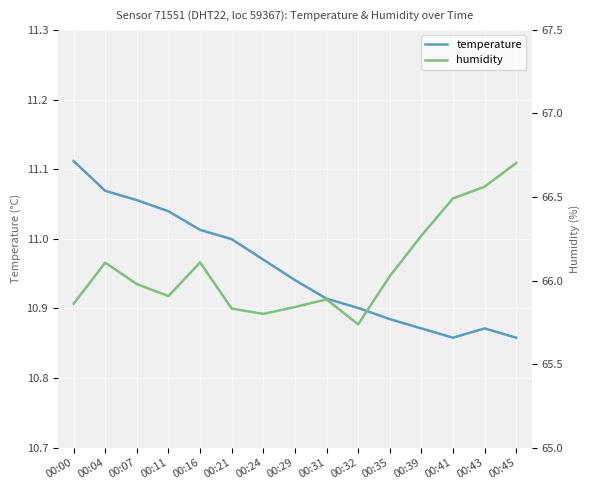

How many lines are shown in the chart?

2